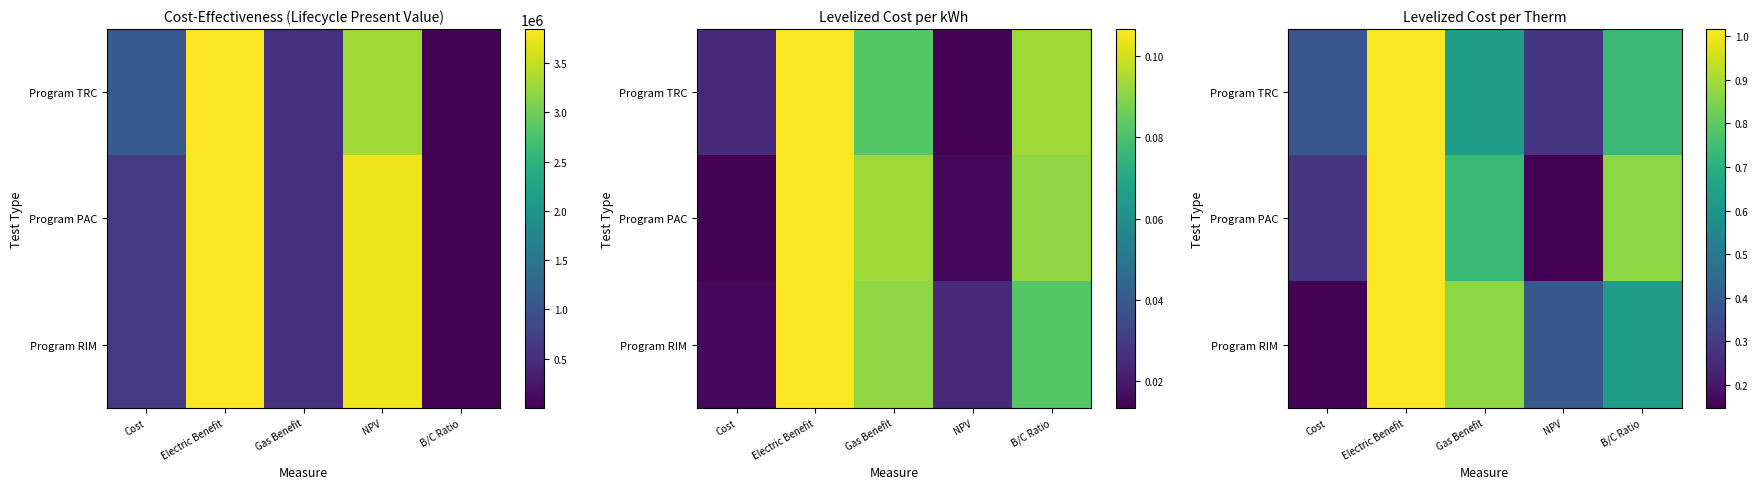

Which category has the lowest value in the Program RIM series?

Cost